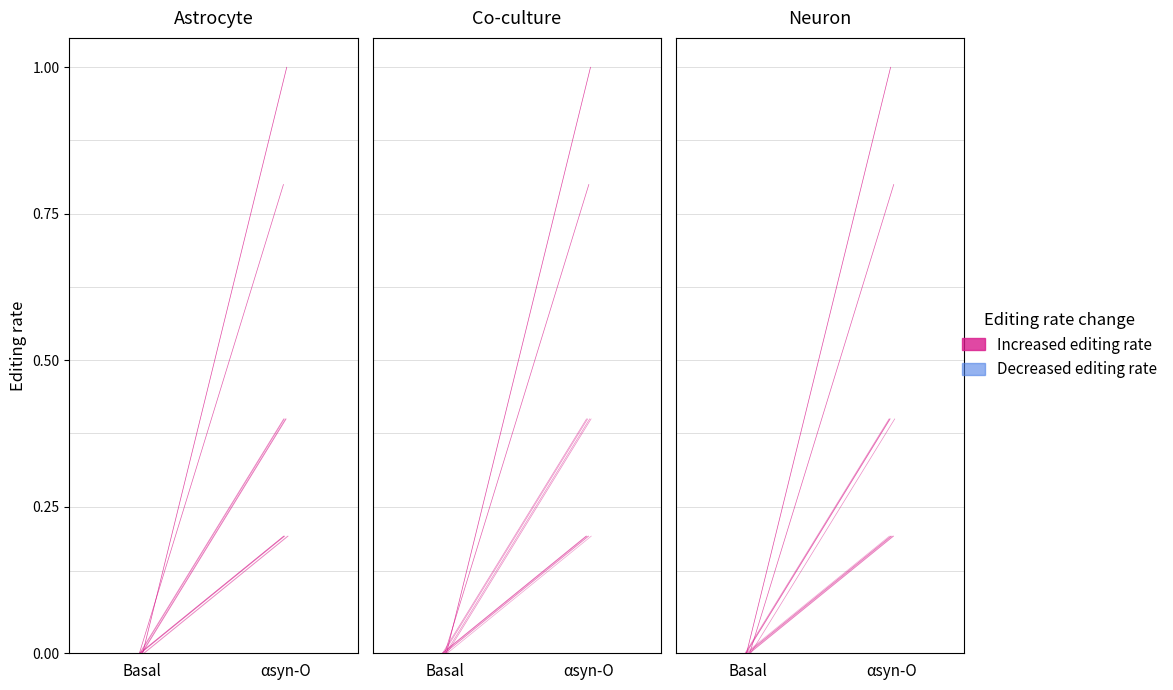

At which category is the sum across all series the highest?

αsyn-O